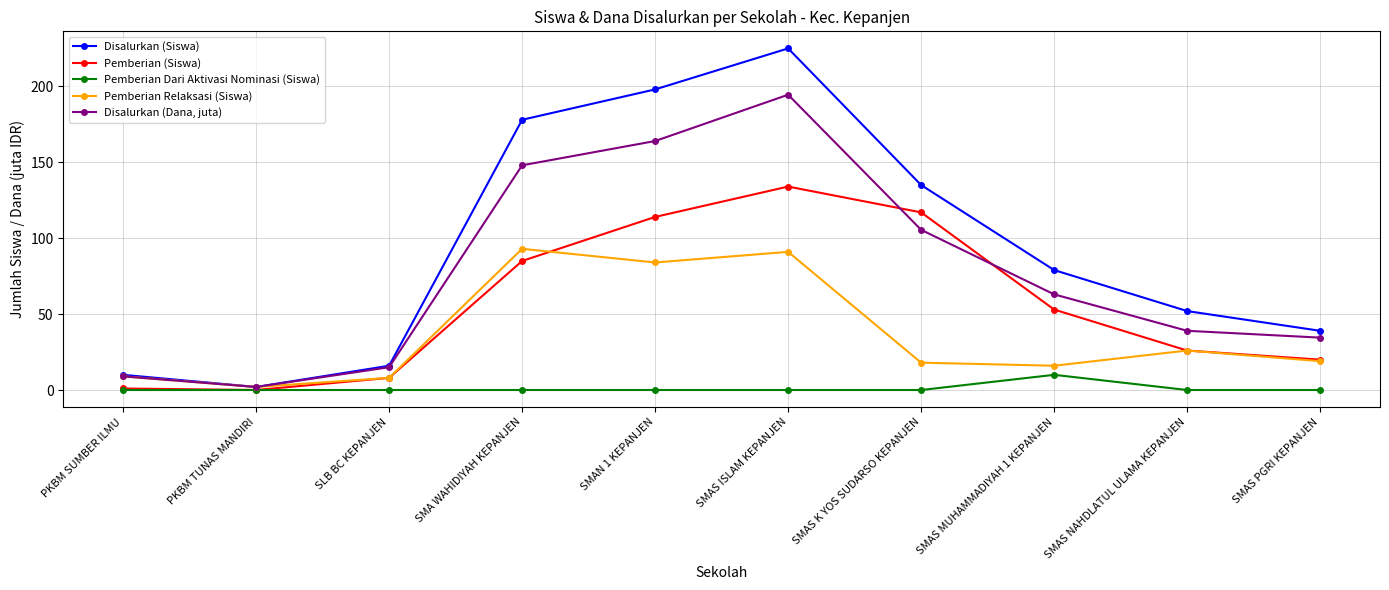

What position from the left is SMAS PGRI KEPANJEN?

10